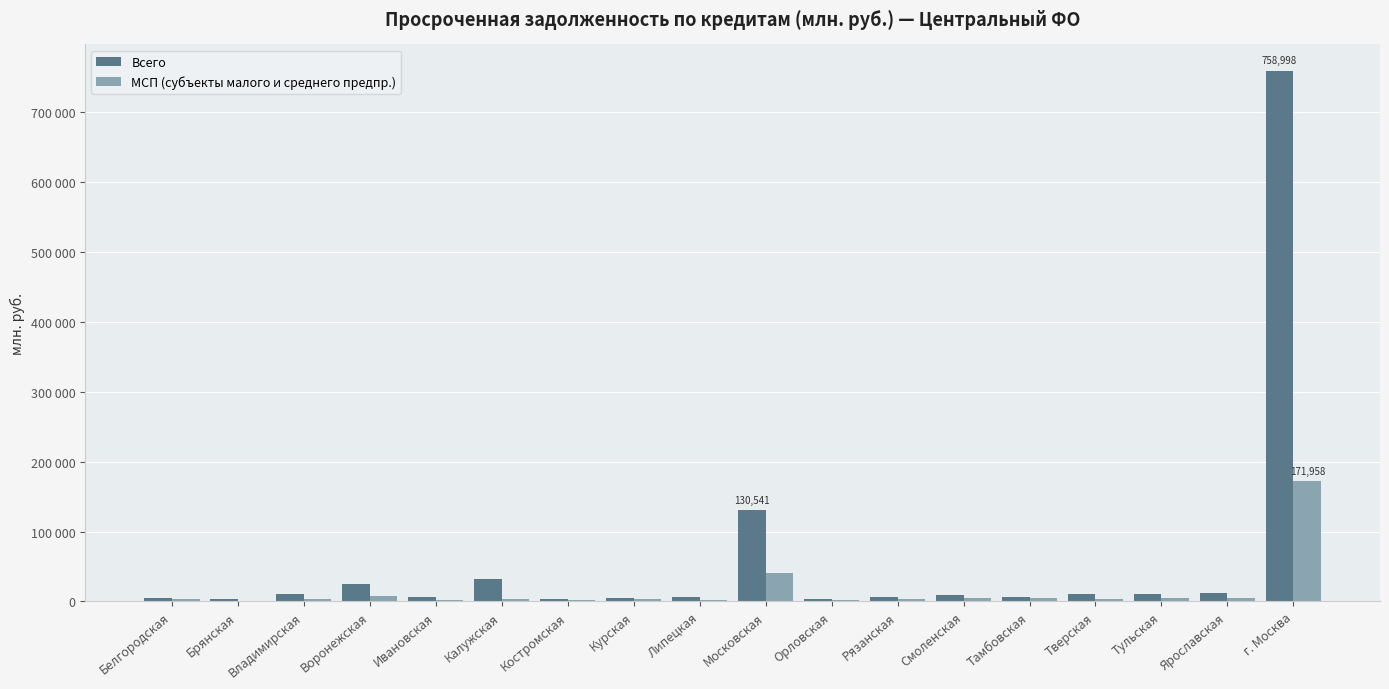

What are all the series names shown in the legend?

Всего, МСП (субъекты малого и среднего предпр.)